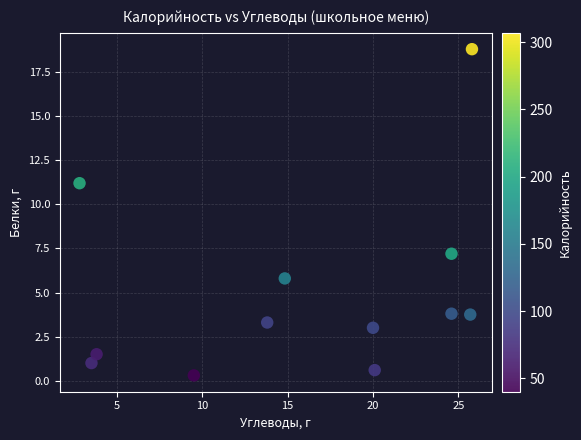

What Y value in the scatter plot is closest to 9?

7.2